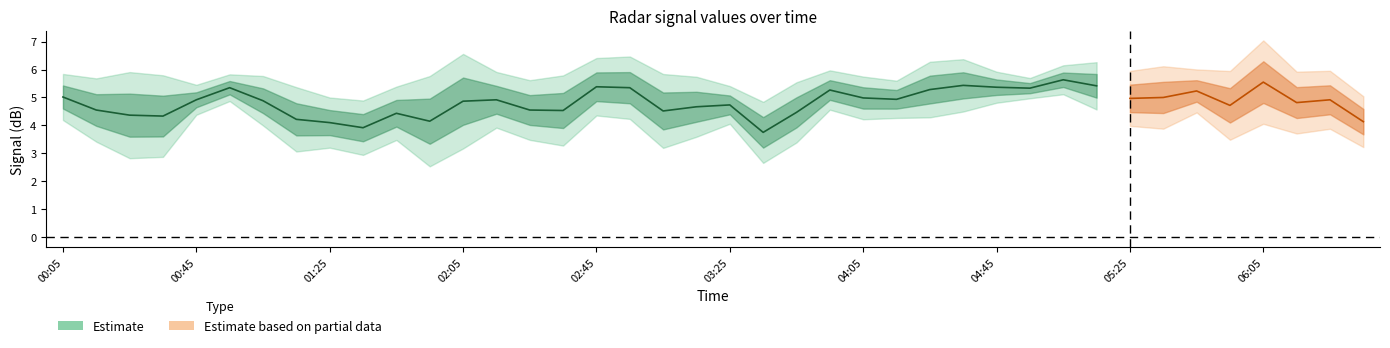

Which has a higher value, 2005/09/16 01:25 or 2005/09/16 00:05?

2005/09/16 00:05